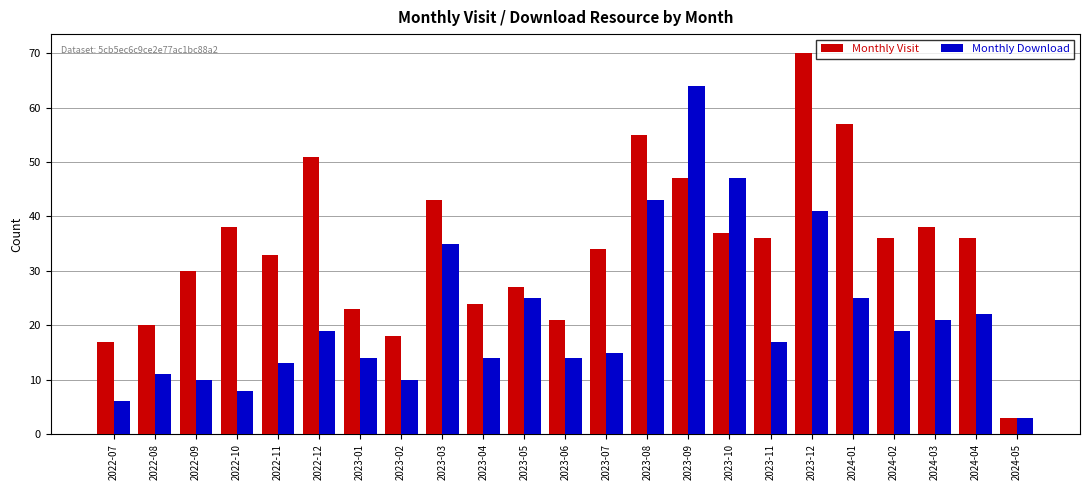

At which label does Monthly Download first exceed 17?

2022-12